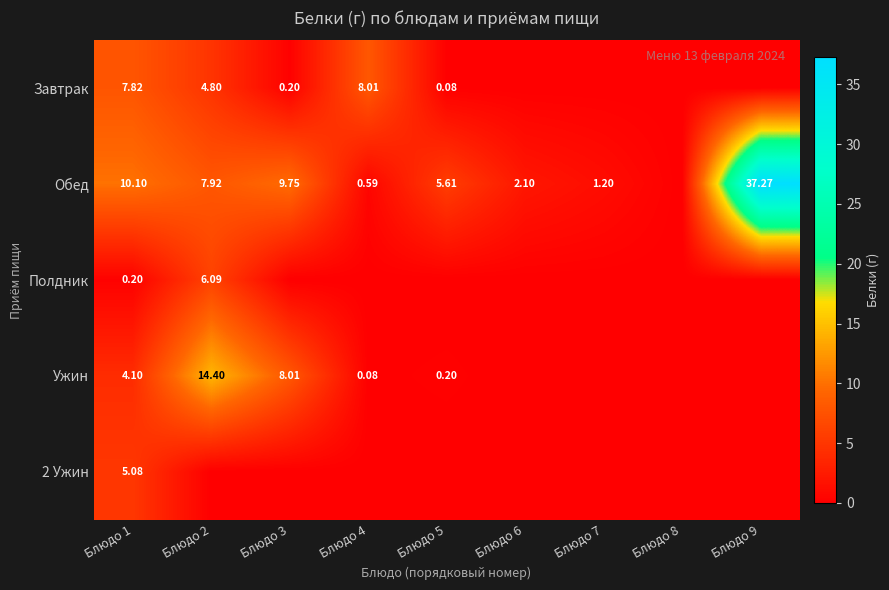

How many values in the Обед series are below 5?

4